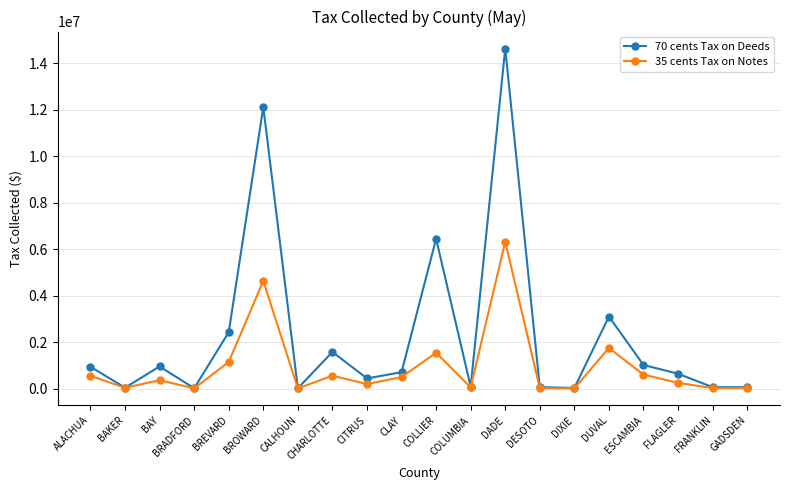

Does the chart have visible grid lines?

Yes